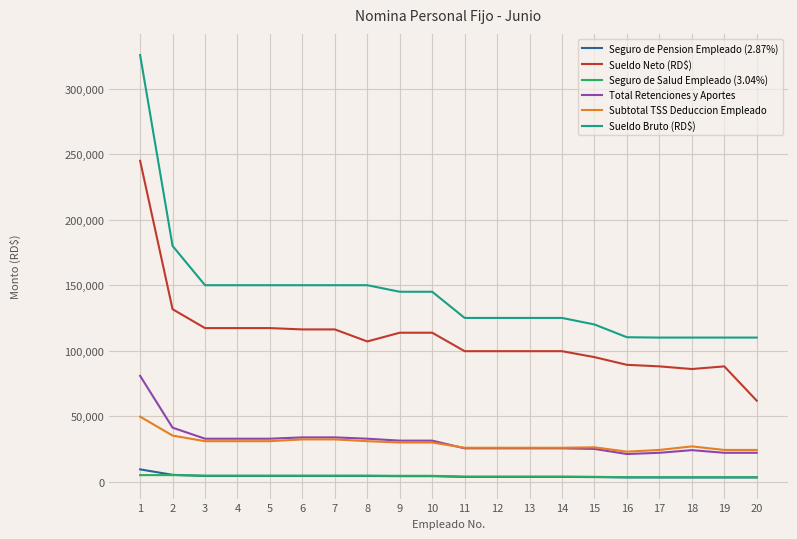

True or false: Sueldo Neto (RD$) and Seguro de Salud Empleado (3.04%) cross at least once.

False